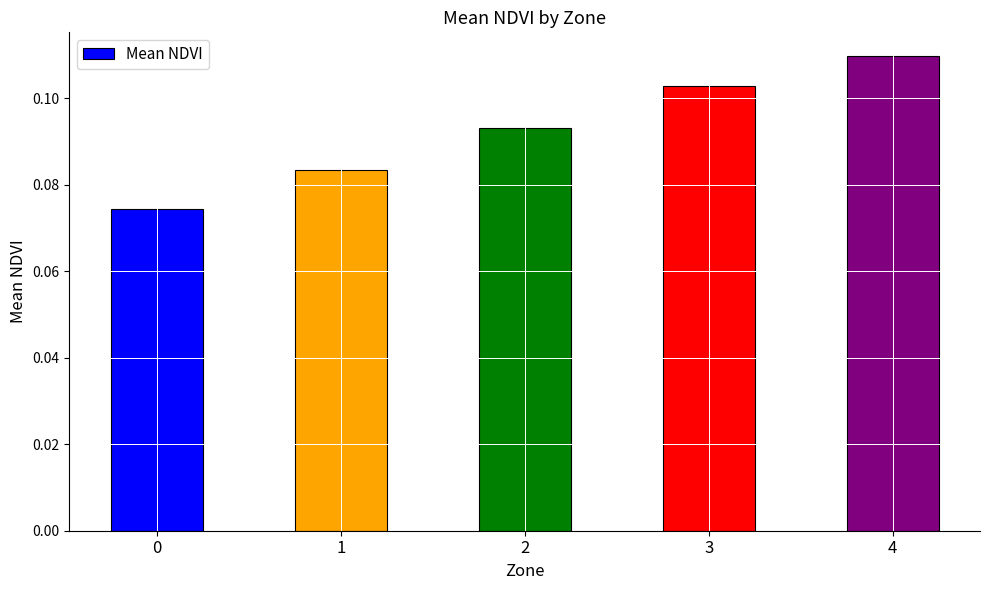

Does the chart contain any negative values?

No